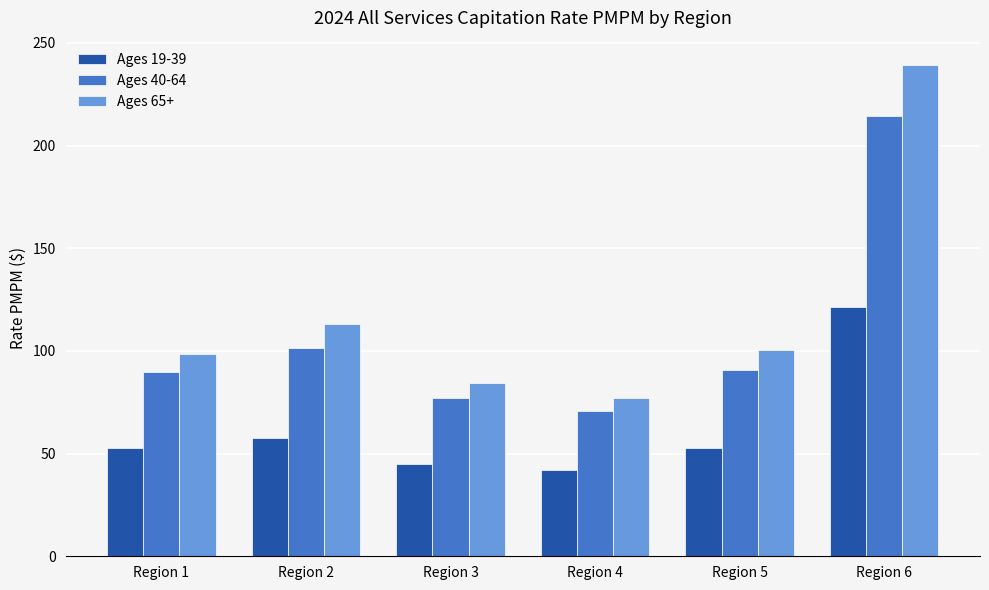

The value of Ages 65+ at Region 3 is 47.6. True or false?

False